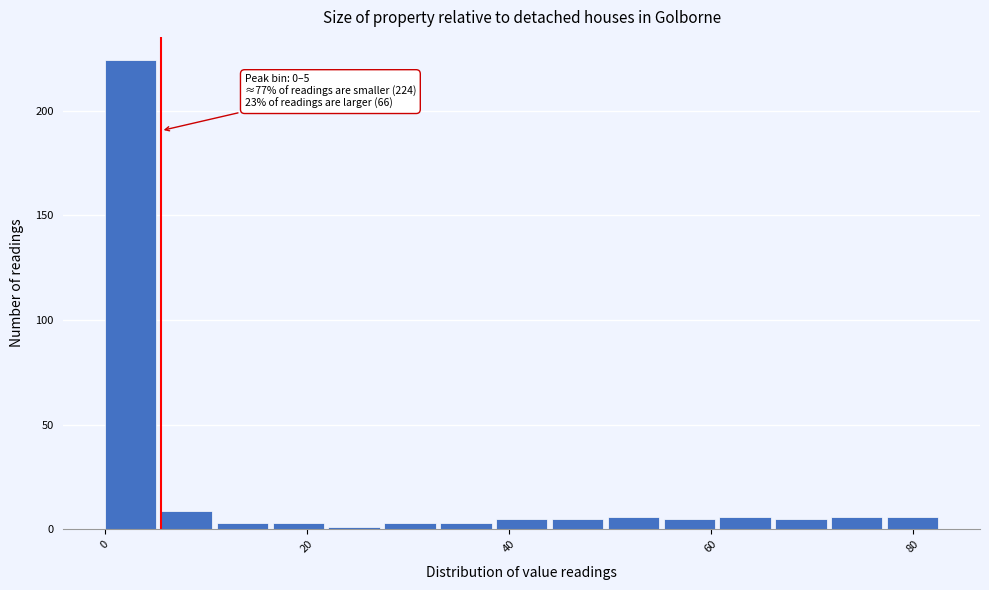

Read against the x-axis, roughly where is the centre of the tallest bar?

2